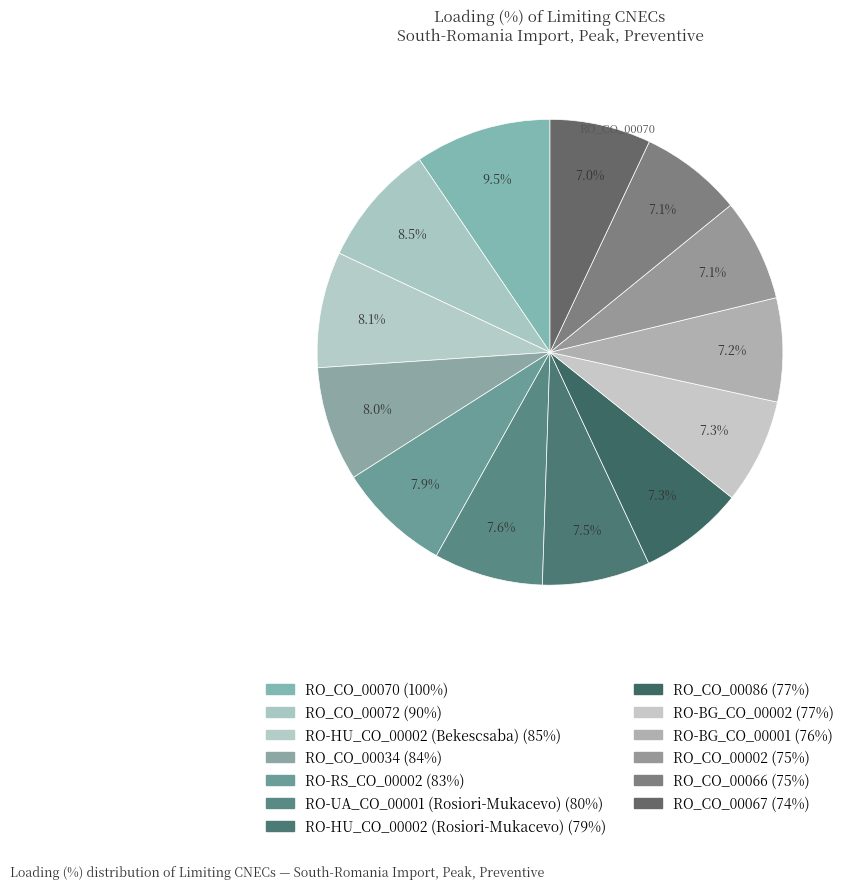

How many slices are in this pie chart?

13